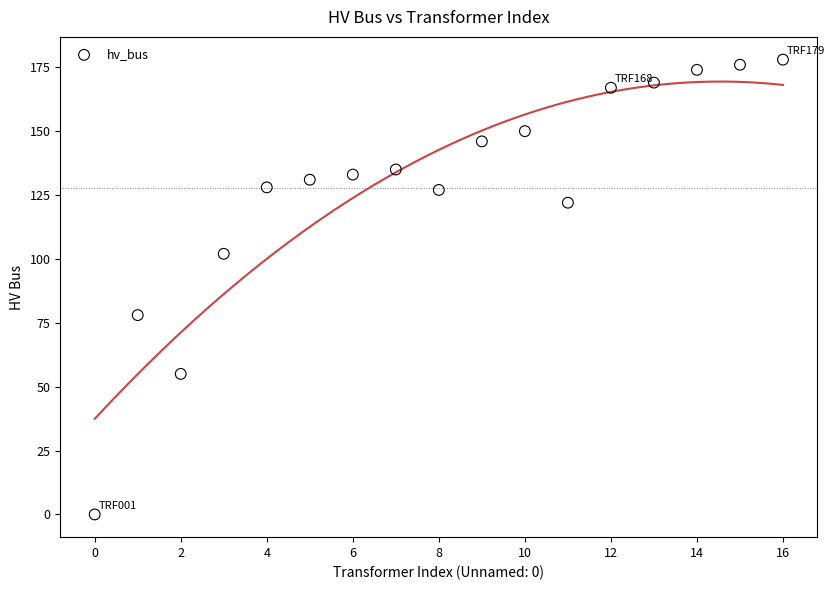

What Y value in the scatter plot is closest to 89?

78